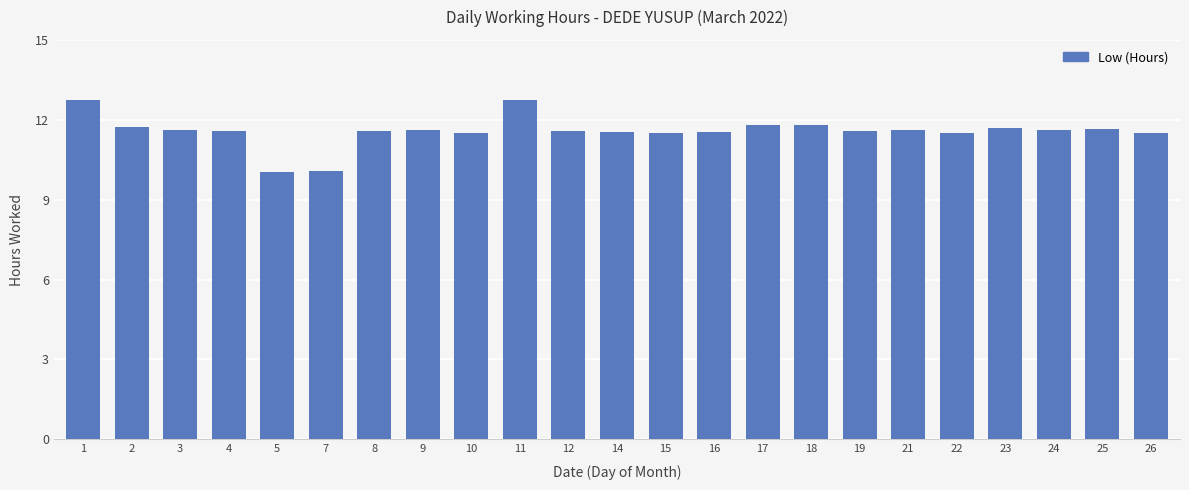

What is the difference between the second highest and second lowest values?

2.7